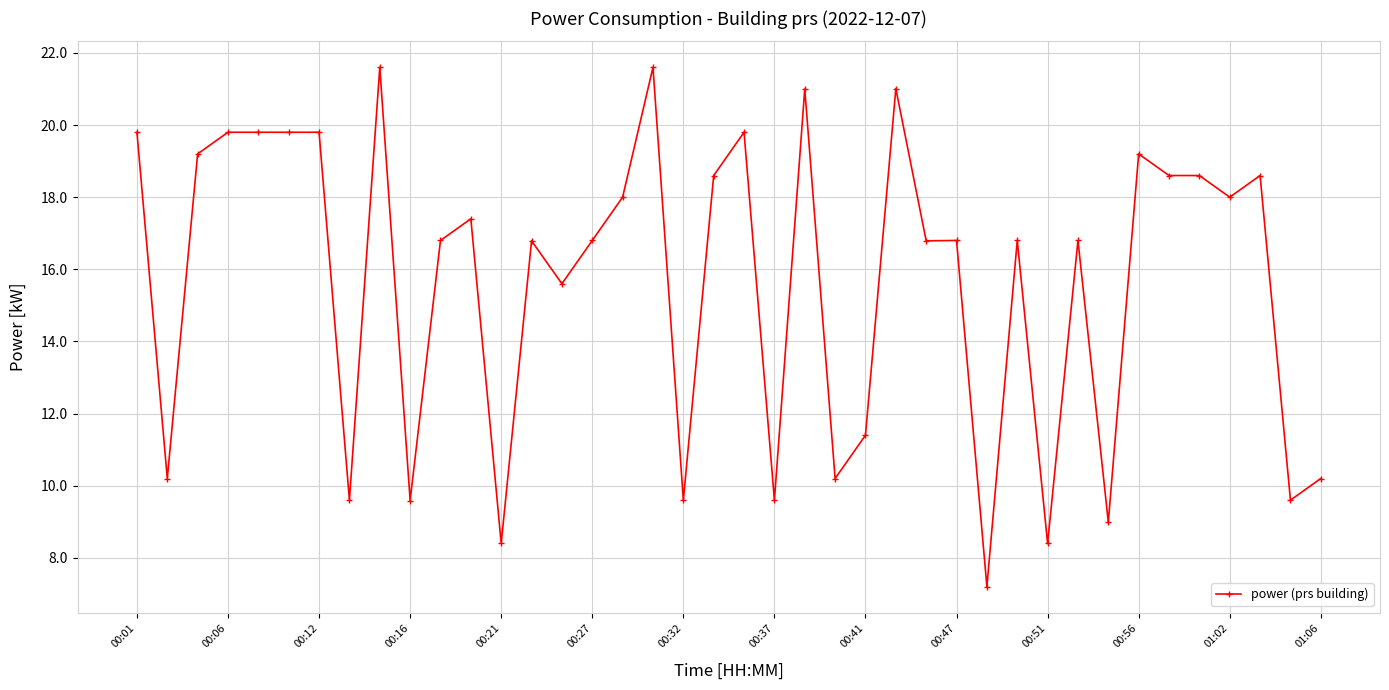

What is the sum of all values?

626.4